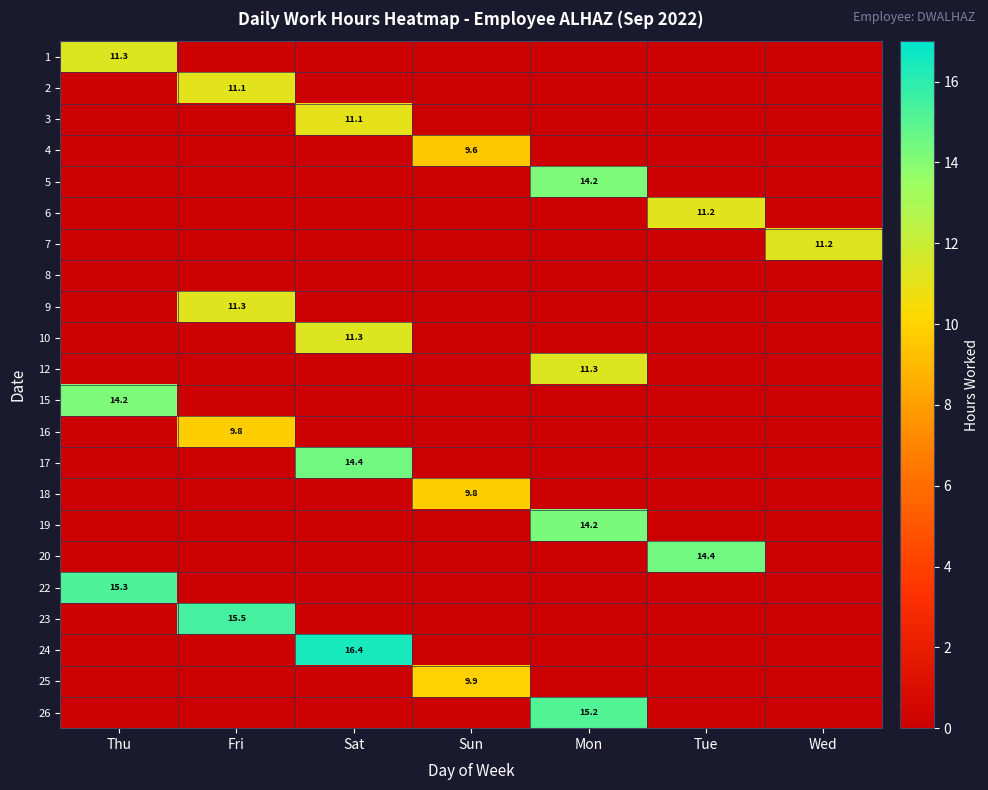

The value of 20 at Tue is 14.4. True or false?

True